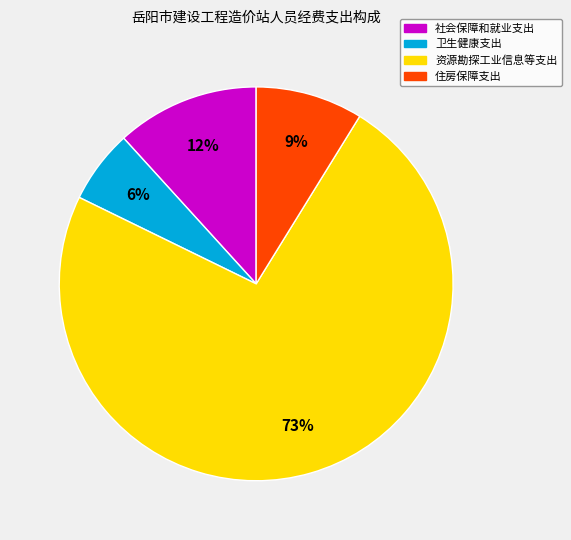

Rank the categories by value from highest to lowest.

资源勘探工业信息等支出, 社会保障和就业支出, 住房保障支出, 卫生健康支出